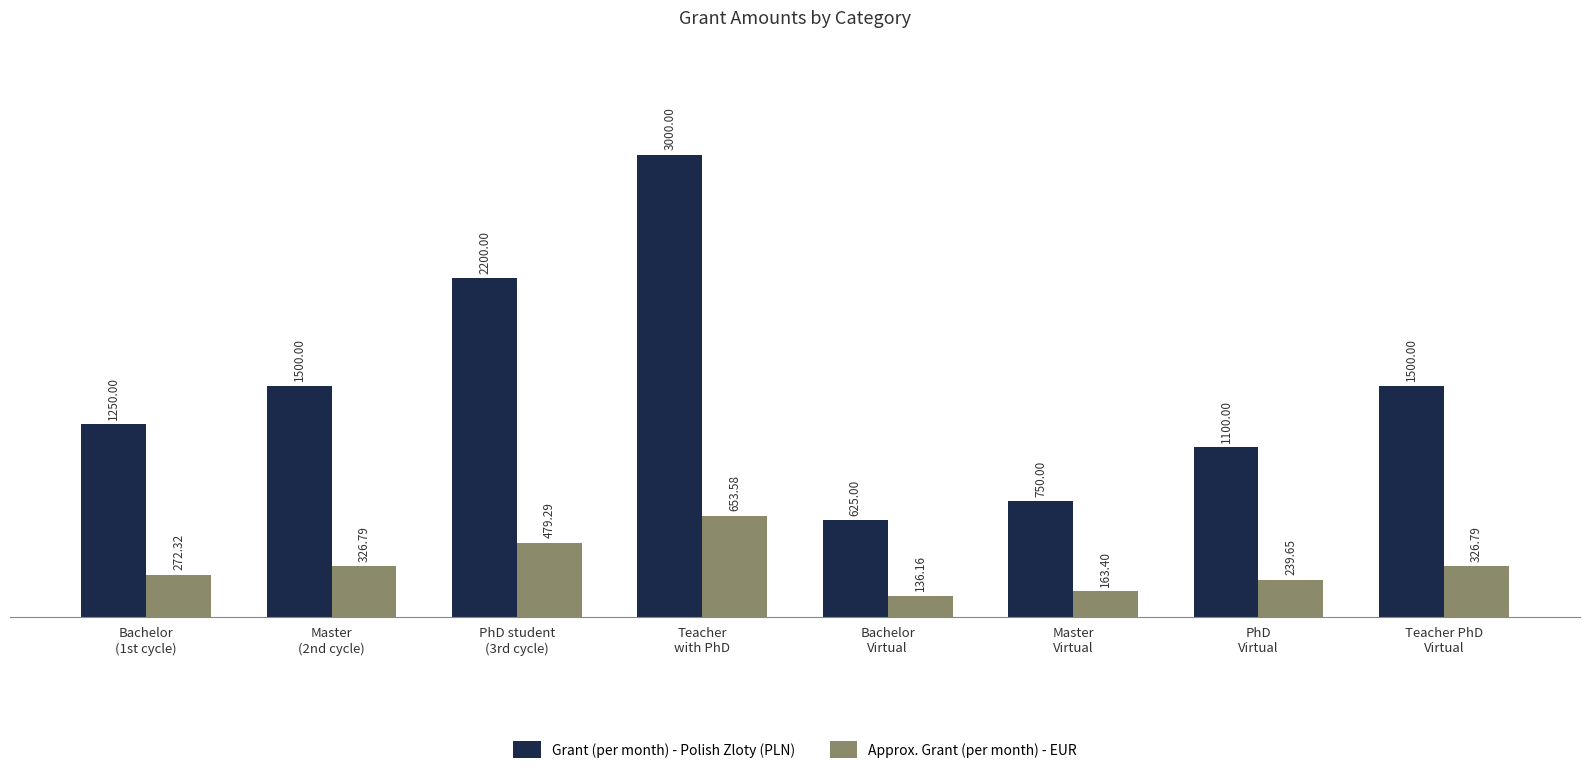

List the series in order of their peak value, lowest first.

Approx. Grant (per month) - EUR, Grant (per month) - Polish Zloty (PLN)